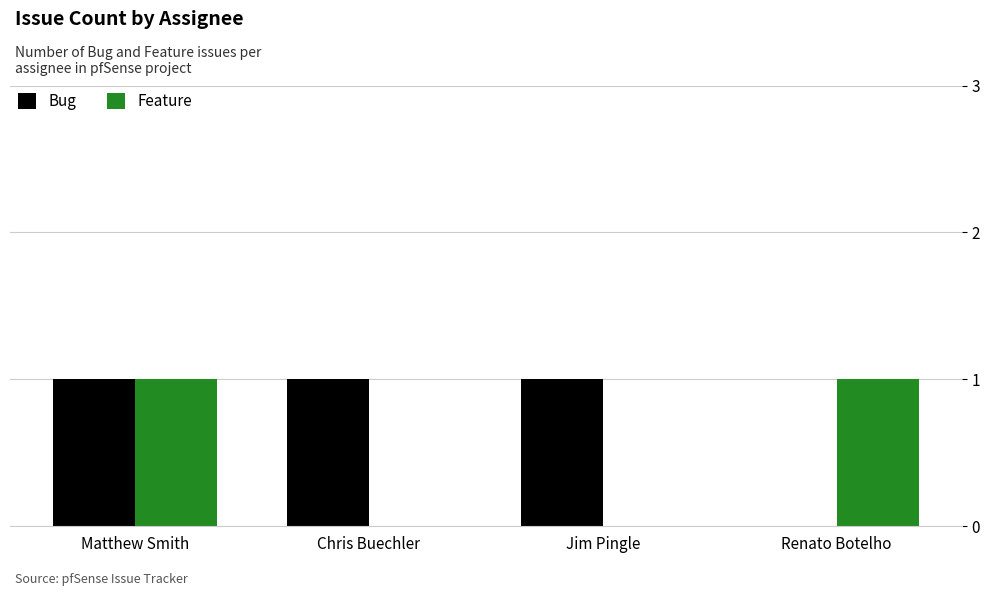

Reading left to right, list all the values displayed in this chart.

Bug: 1	1	1	0
Feature: 1	0	0	1